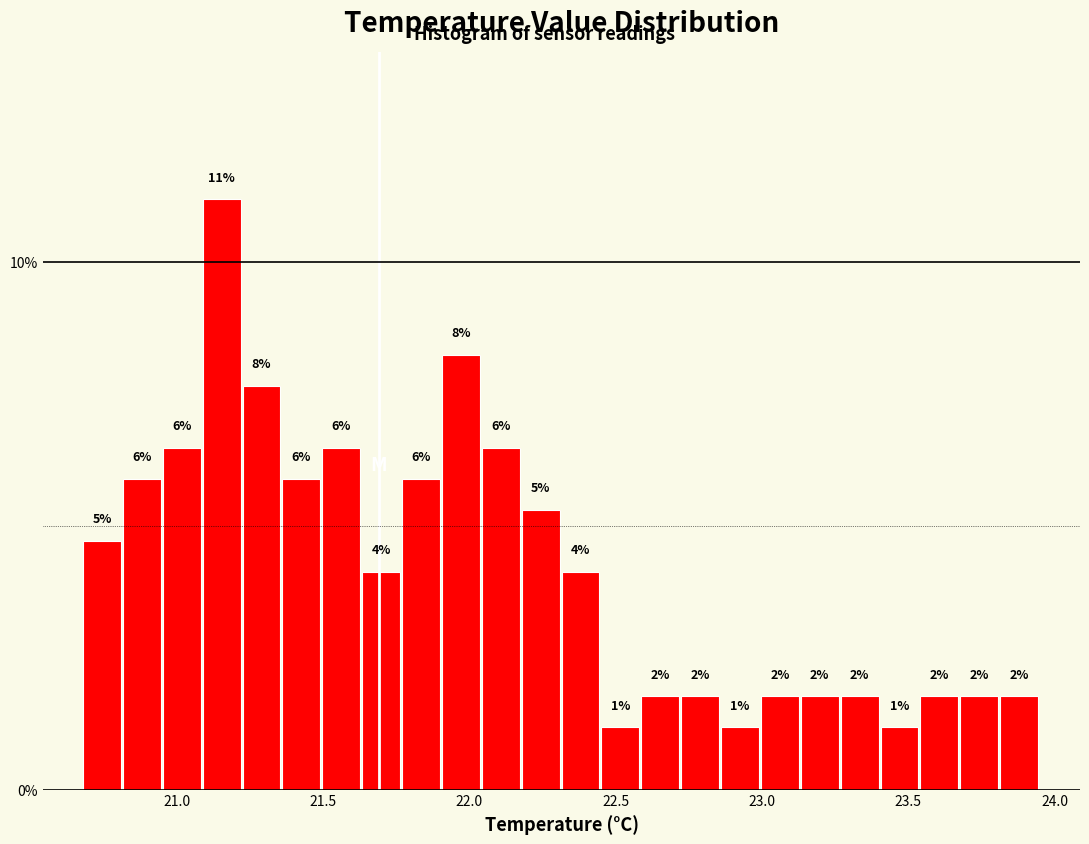

Around what value on the x-axis is the tallest bar? Give the approximate position of its centre, as read against the axis.

21.15